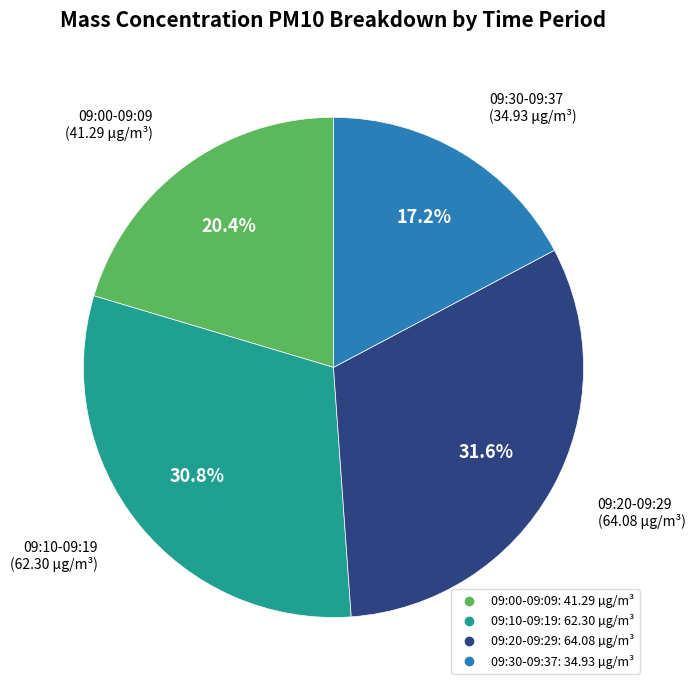

How many segments does this pie chart have?

4